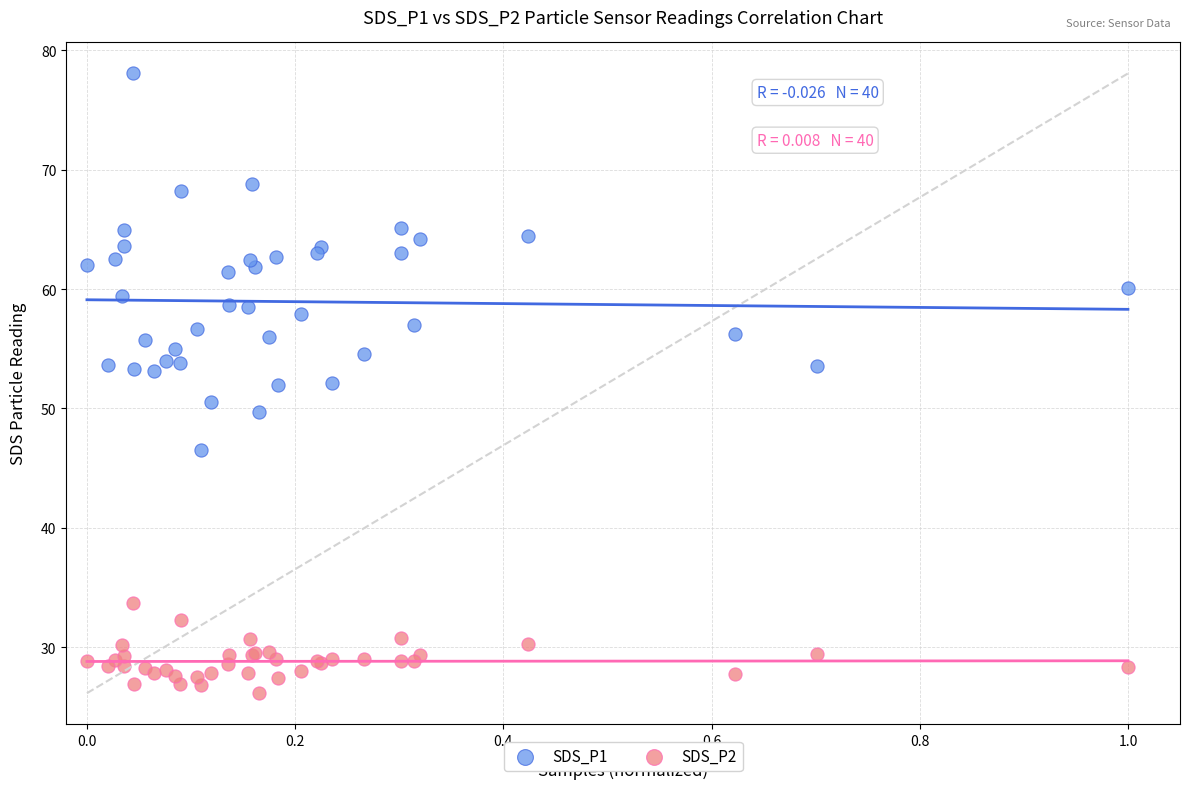

Which series has the largest Y range (max minus min)?

SDS_P1